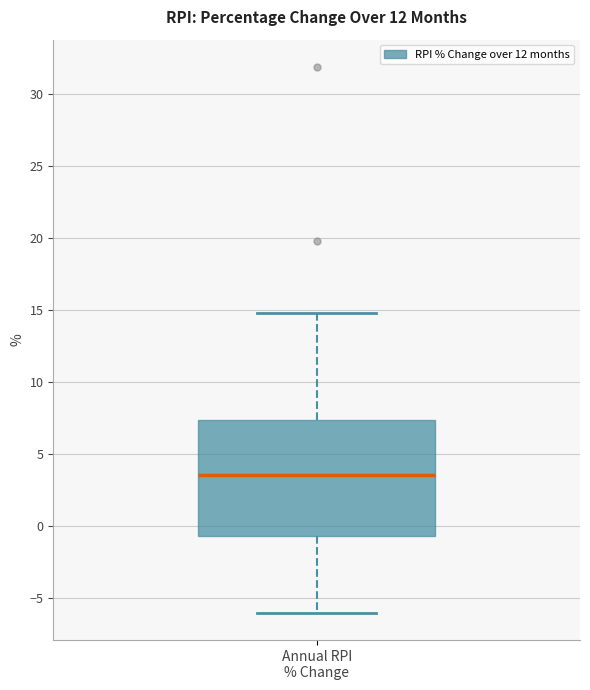

Read this box plot against the y-axis: the position of the median line, the range covered by the box, and the ends of both whiskers. The values are not printed on the chart, so give them approximately, as read against the axis.

median 3.5, box -0.5 to 7.5, whiskers -6.0 to 15.0